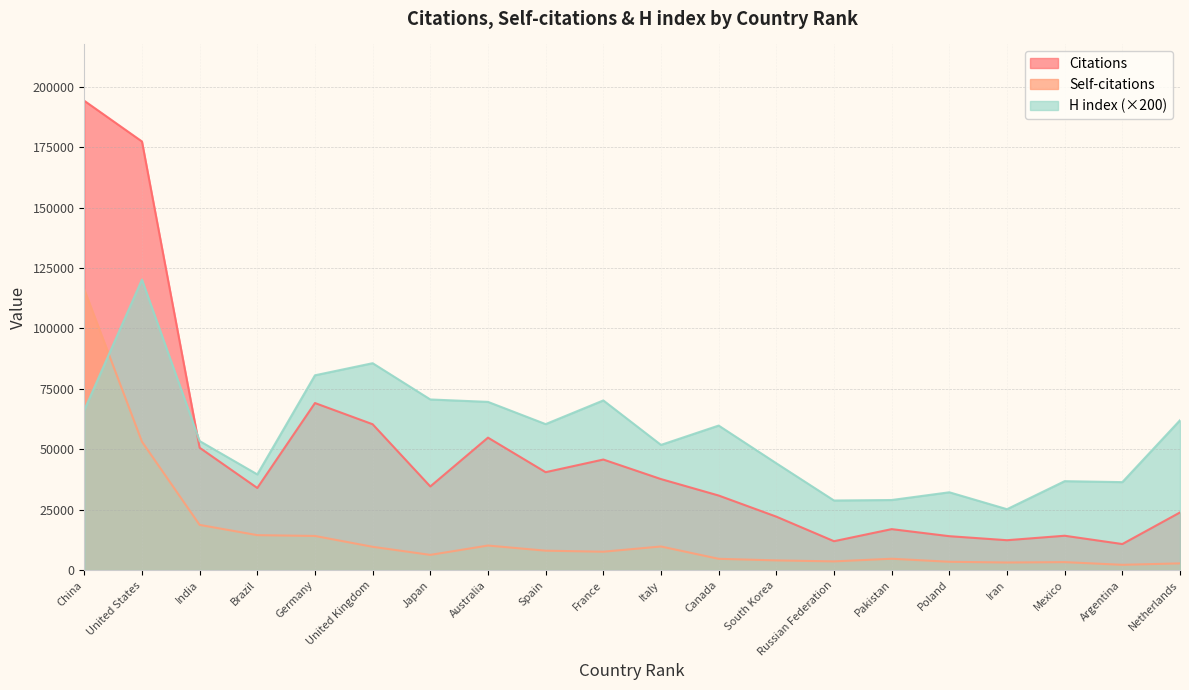

What is the average value of the Citations series?

47807